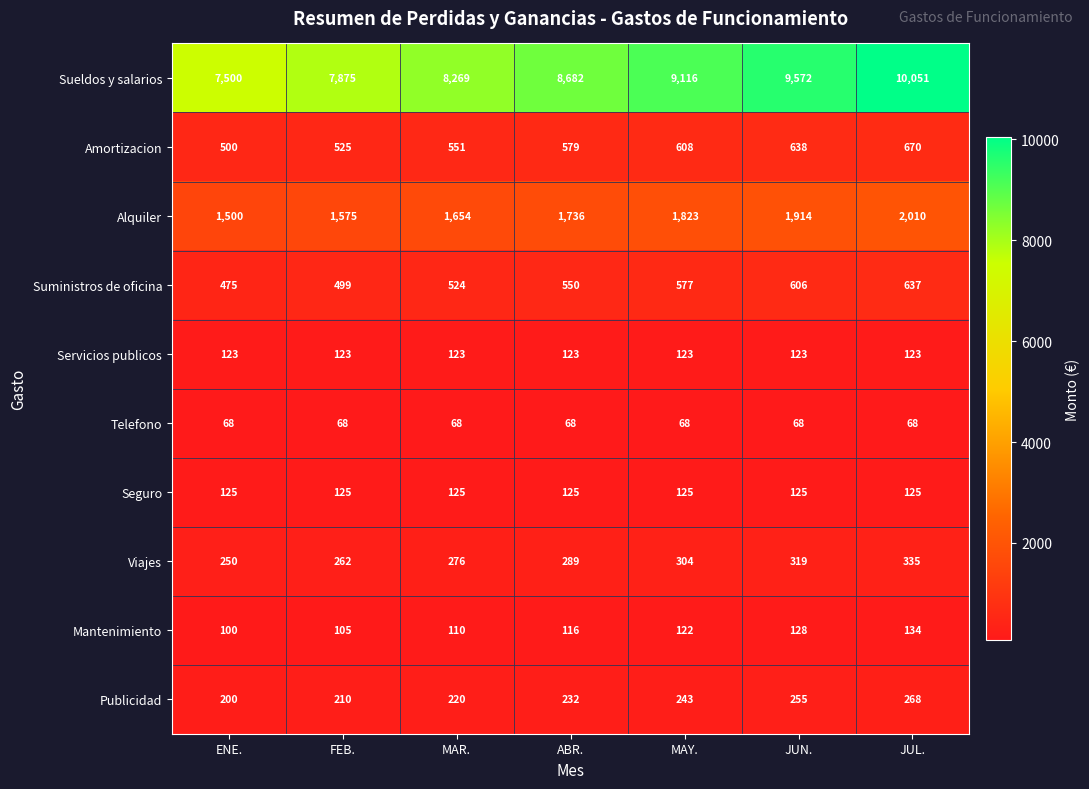

How many categories are shown in the chart?

7